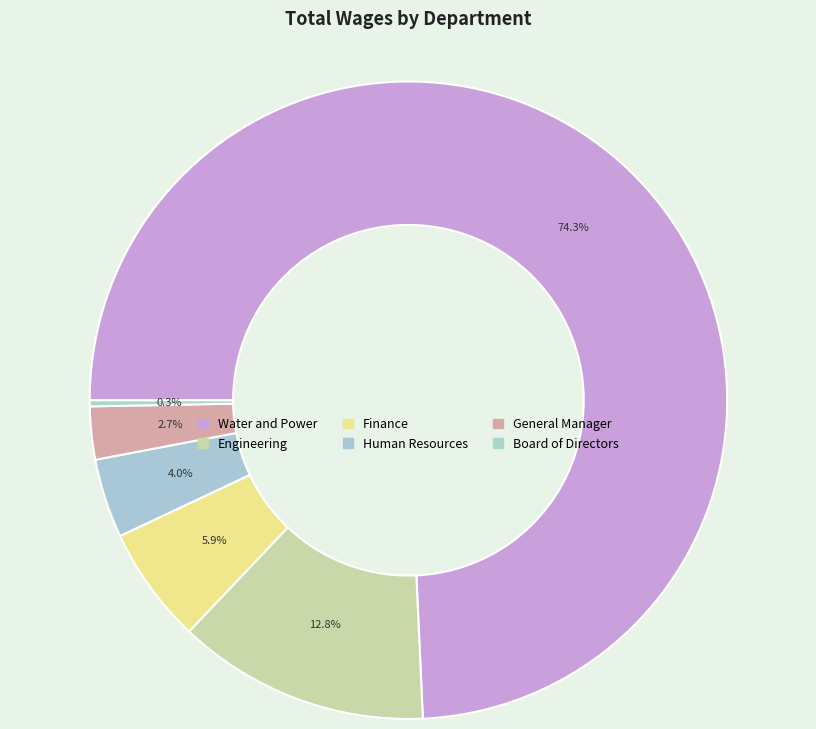

Is there any slice that represents more than half of the pie?

Yes